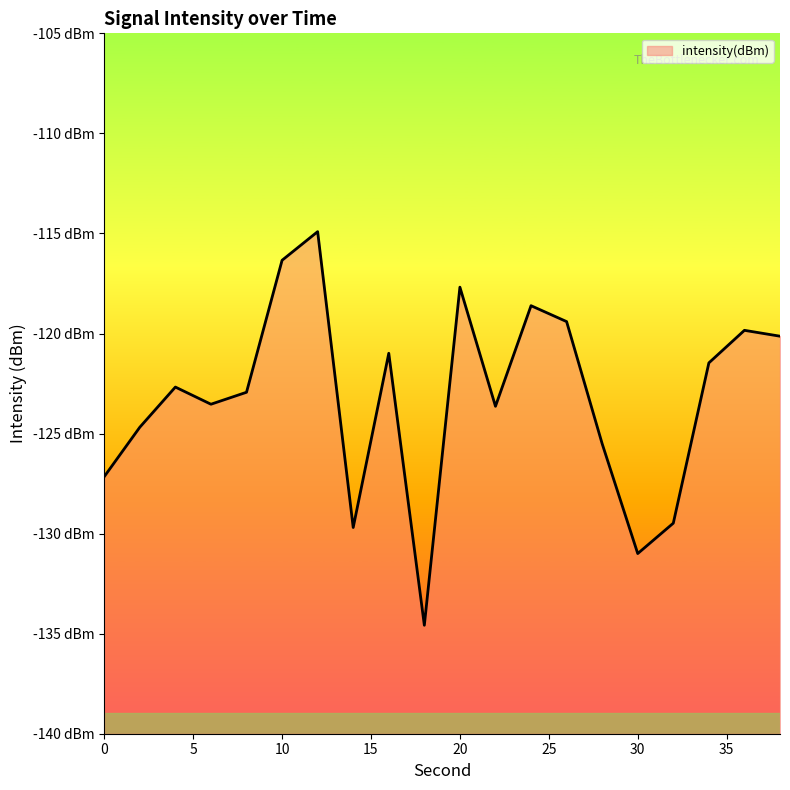

Reading right to left, extract all data points from this chart.

38=-120.1	36=-119.8	34=-121.5	32=-129.5	30=-131.0	28=-125.5	26=-119.4	24=-118.6	22=-123.6	20=-117.7	18=-134.6	16=-121.0	14=-129.7	12=-114.9	10=-116.3	8=-122.9	6=-123.5	4=-122.7	2=-124.7	0=-127.2